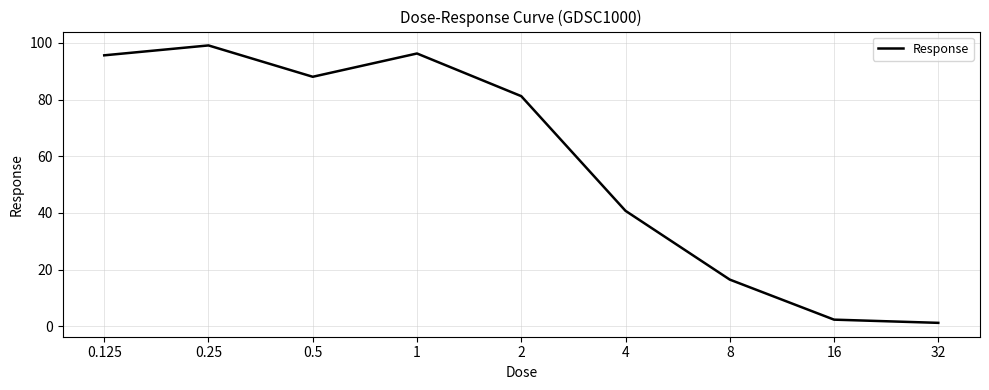

What is the difference between the maximum and minimum values?

98.0